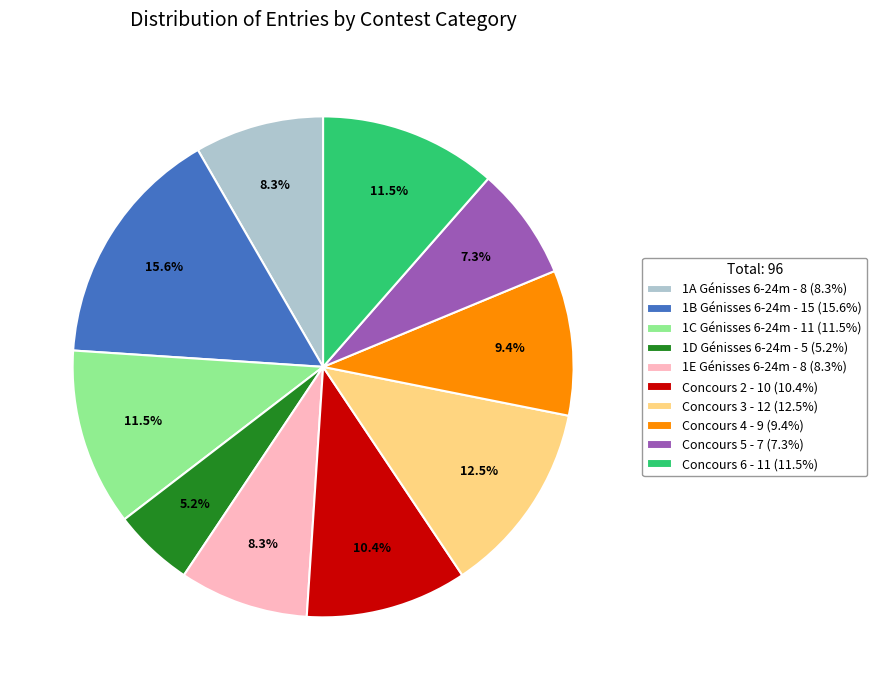

Do Concours 2 - 10 (10.4%) and 1C Génisses 6-24m - 11 (11.5%) together represent more than half of the pie?

No